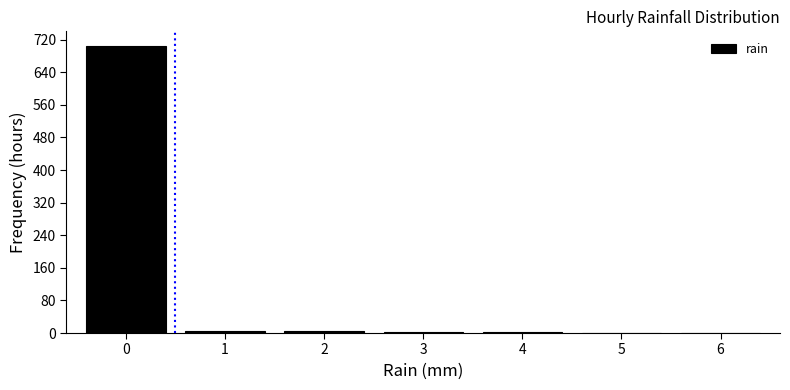

True or false: the data shows 705 at 0.

True